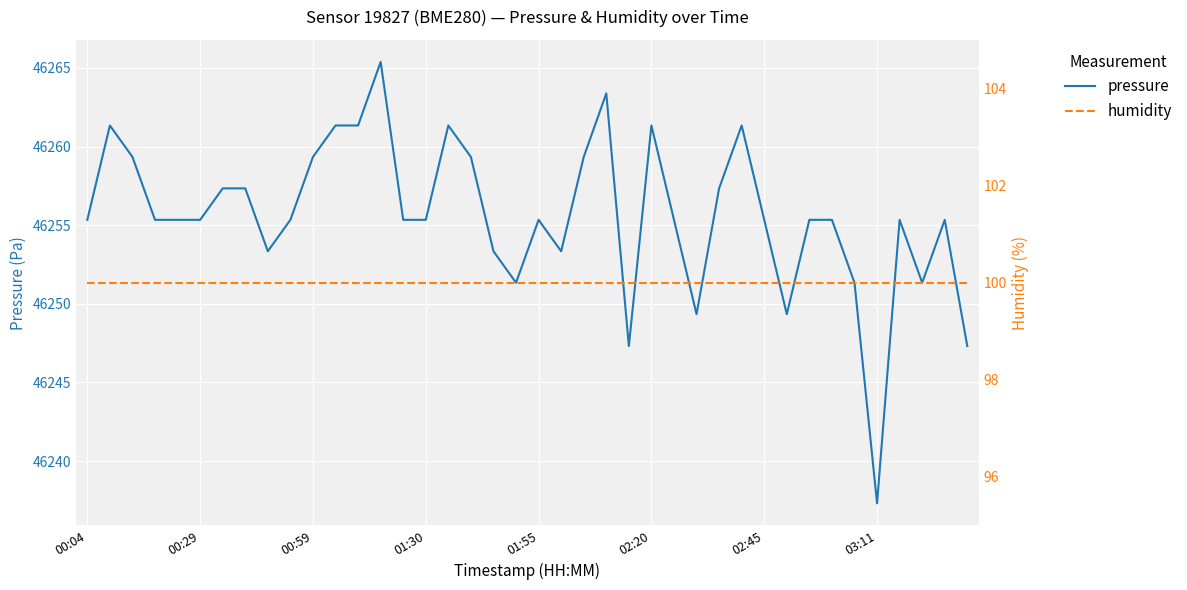

True or false: humidity and pressure cross at least once.

False